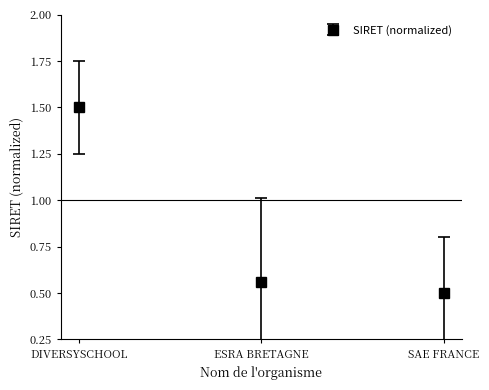

What is the minimum value shown in the chart?

0.5